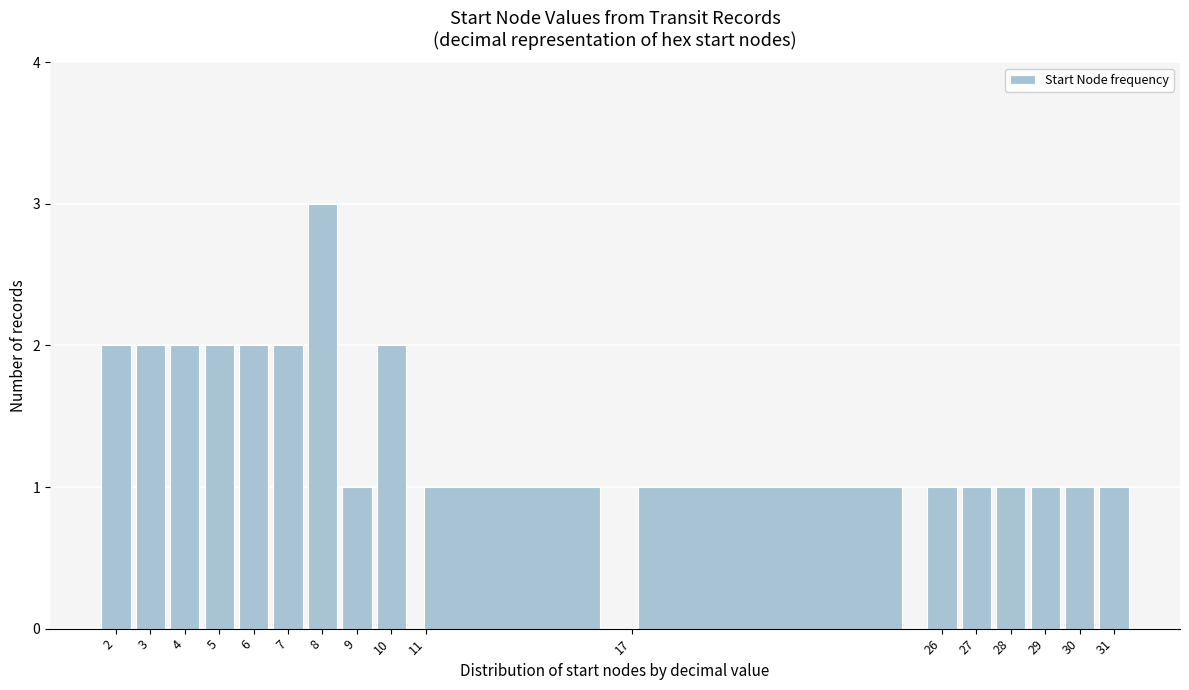

How tall is the bar that spans 1.5 to 2.5 on the x-axis? The values are not printed on the chart, so give them approximately, as read against the axis.

2